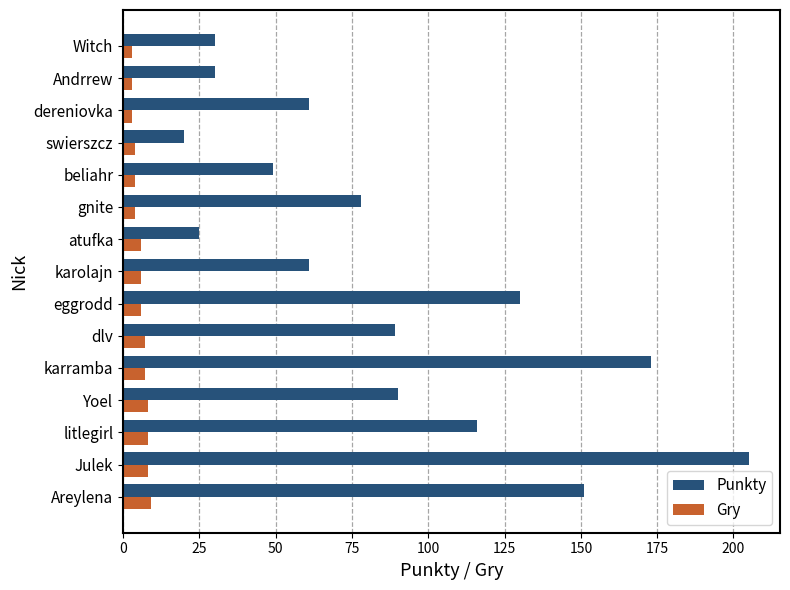

What is the average value of the Punkty series?

87